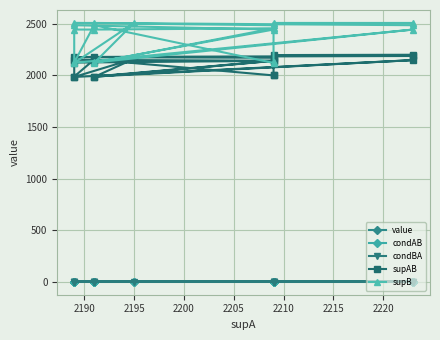

True or false: value has a value of 1.2 at 2195.

False